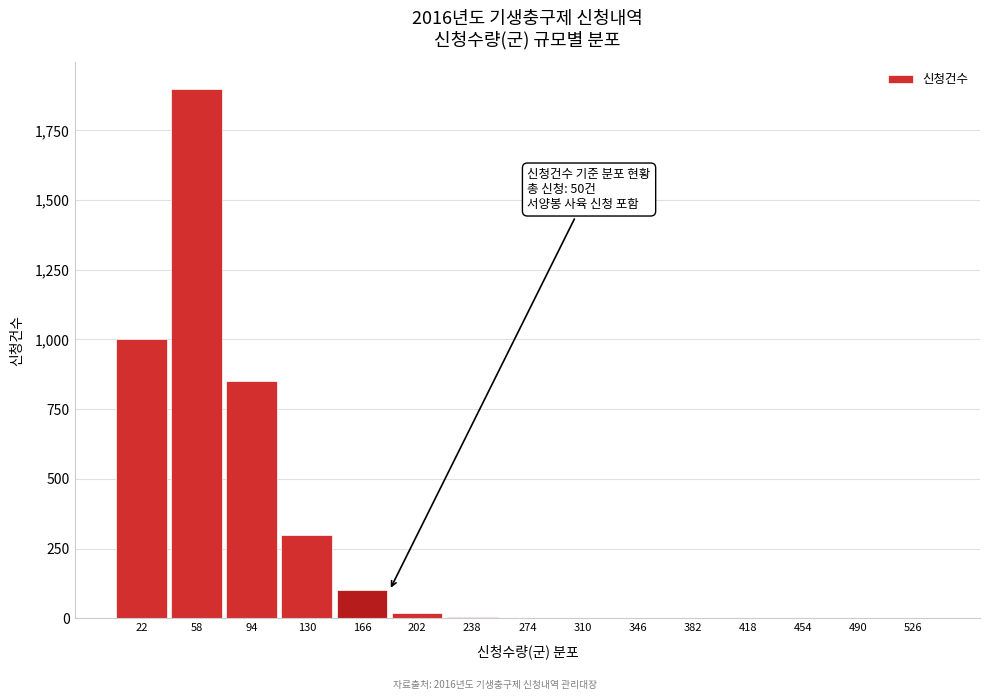

What is the greatest value displayed?

1900